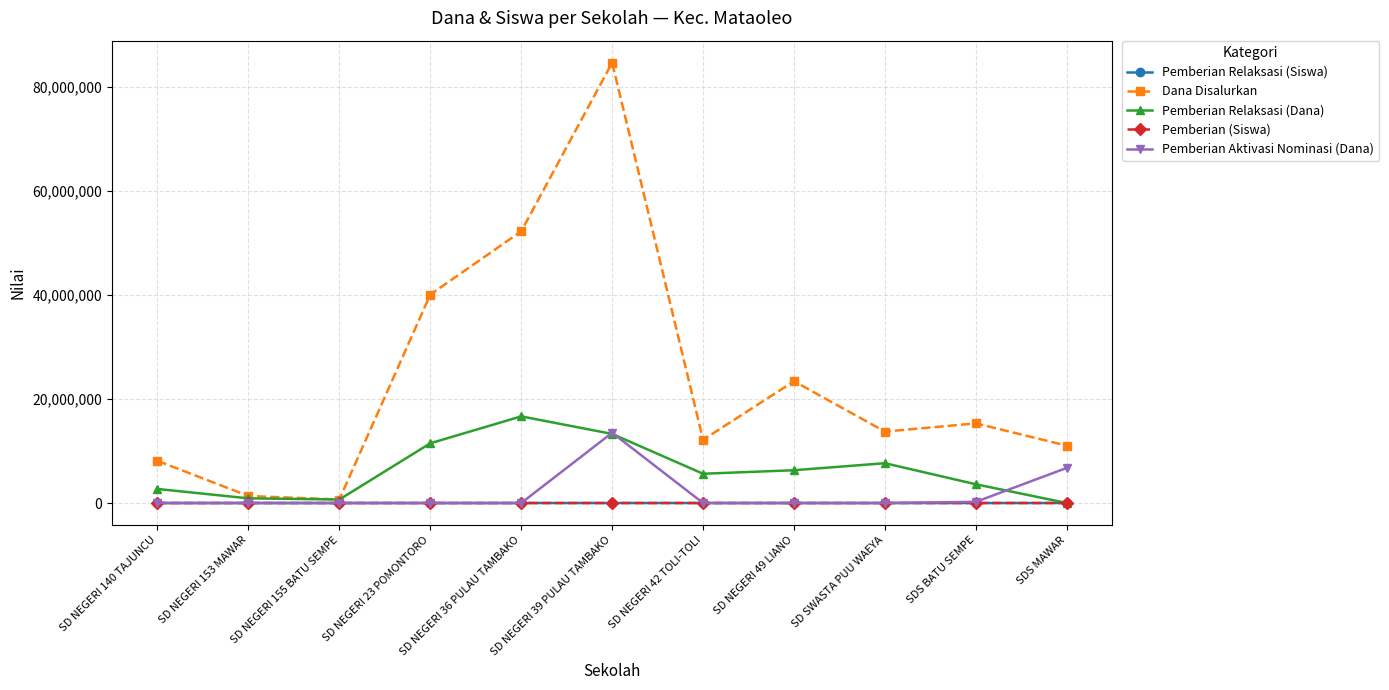

What is the maximum value shown in the chart?

84600000